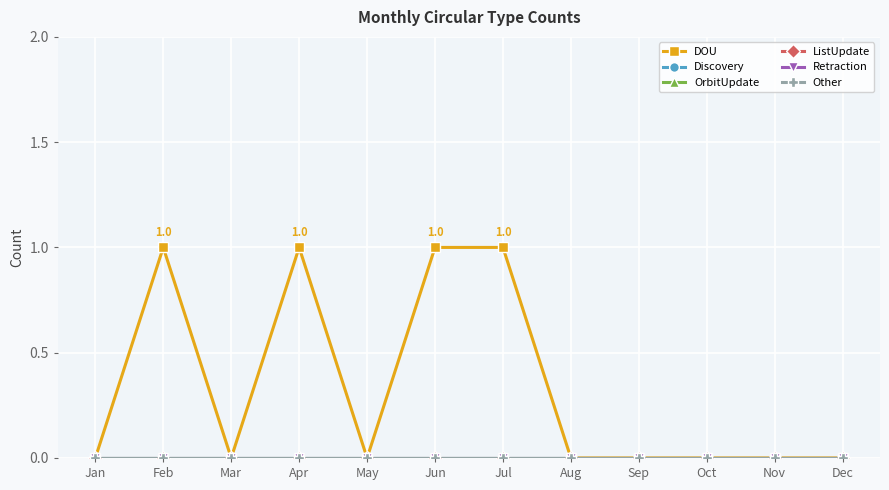

True or false: ListUpdate and DOU intersect in this chart.

False